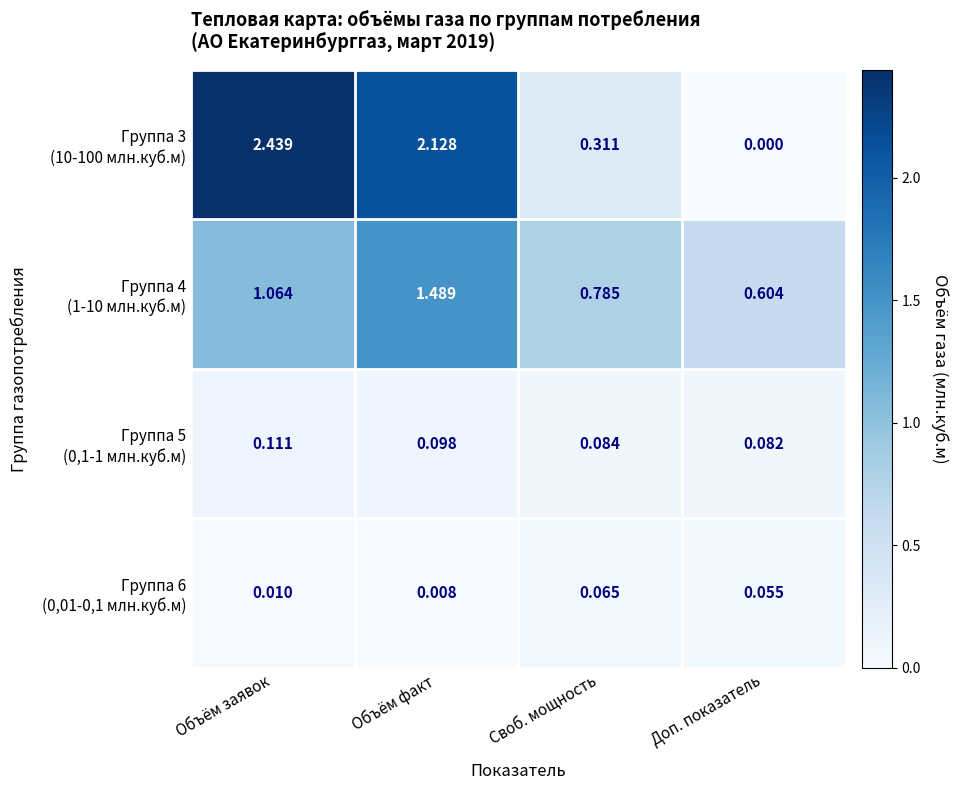

At which category is the sum across all series the highest?

Объём факт